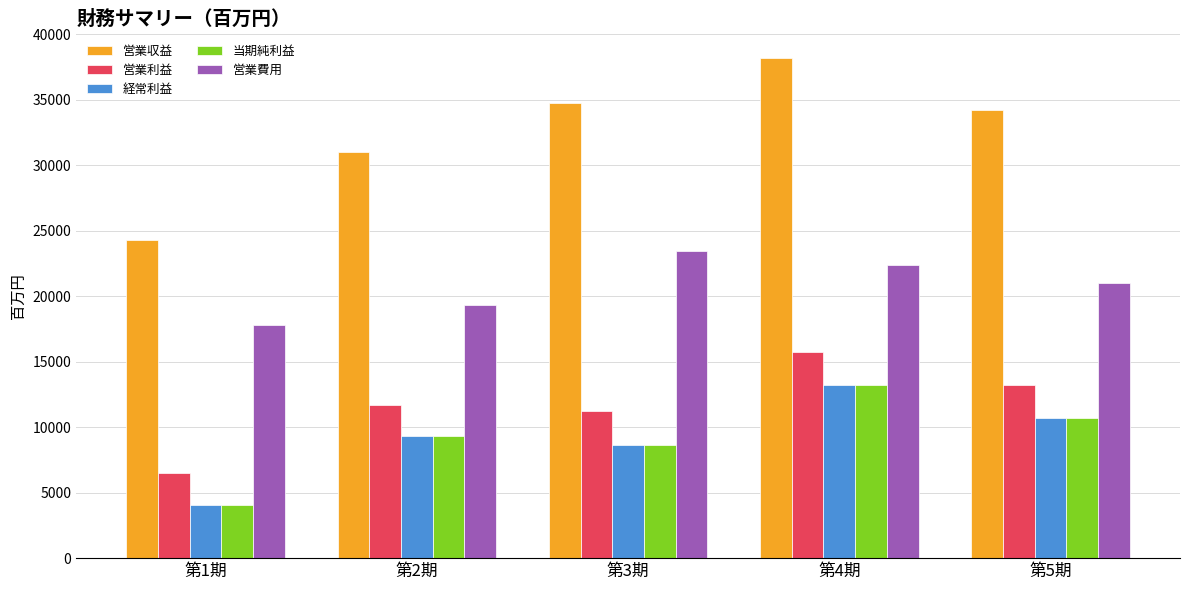

Count the number of categories in the chart.

5